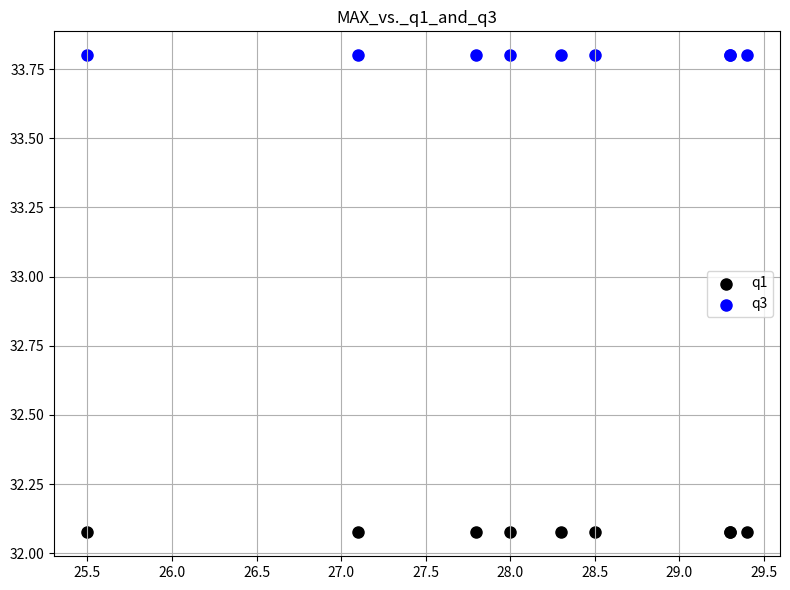

Which series reaches the minimum Y coordinate?

q1